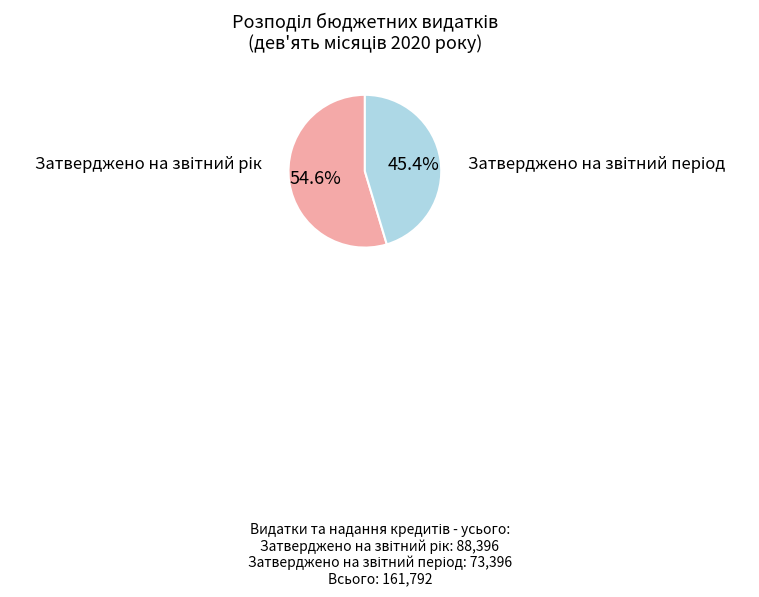

Is there a majority slice in this chart?

Yes